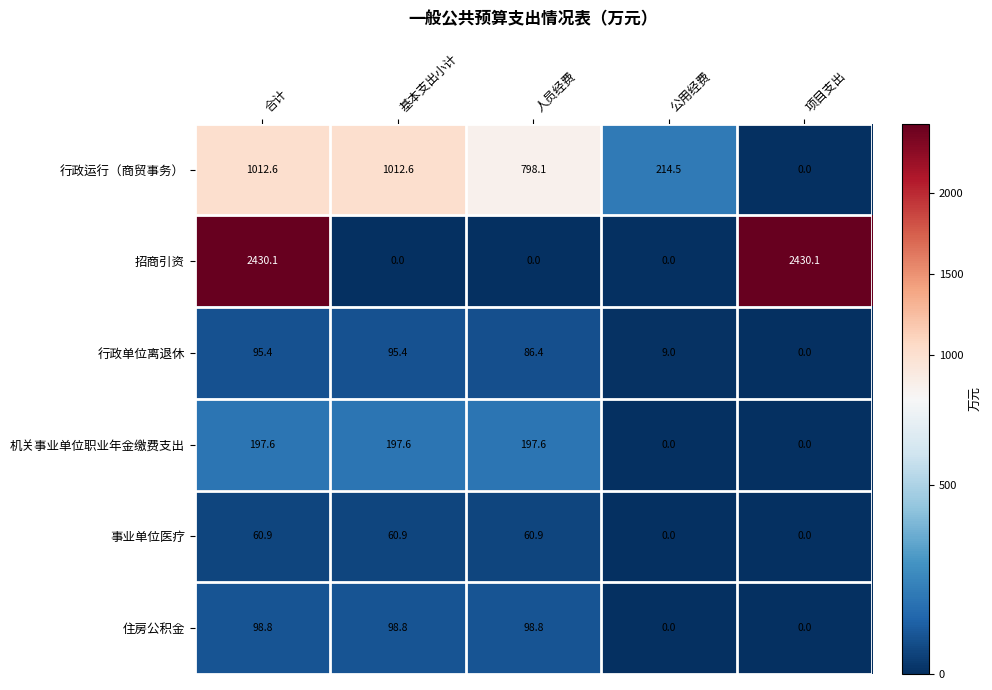

At how many categories does at least one series exceed 1548?

2